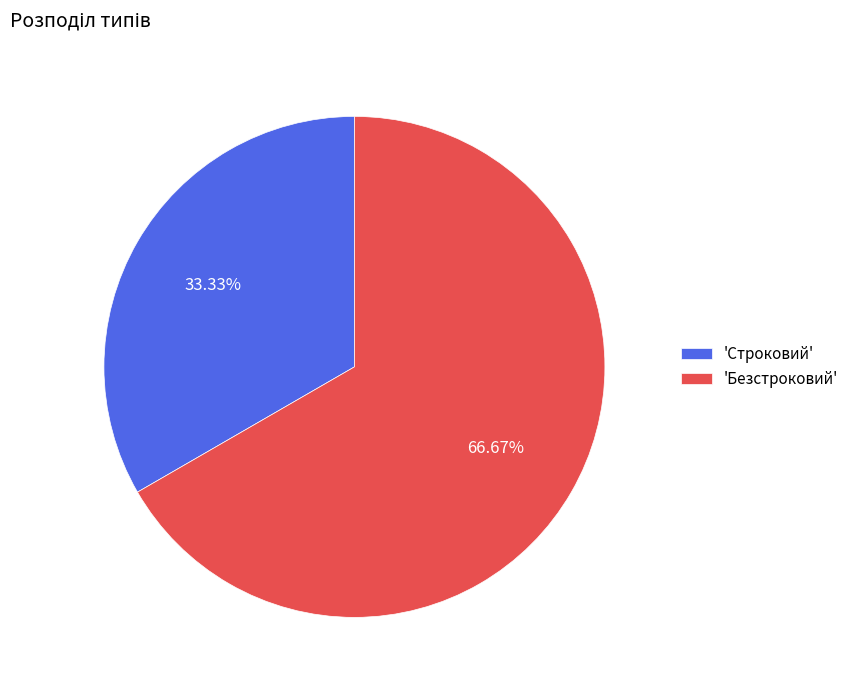

Rank the categories by value from highest to lowest.

'Безстроковий', 'Строковий'